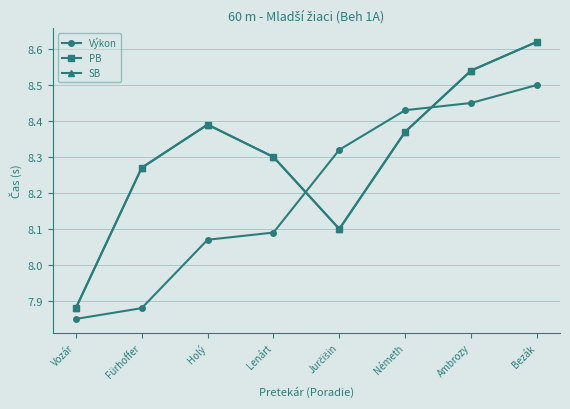

Does the chart have visible grid lines?

Yes